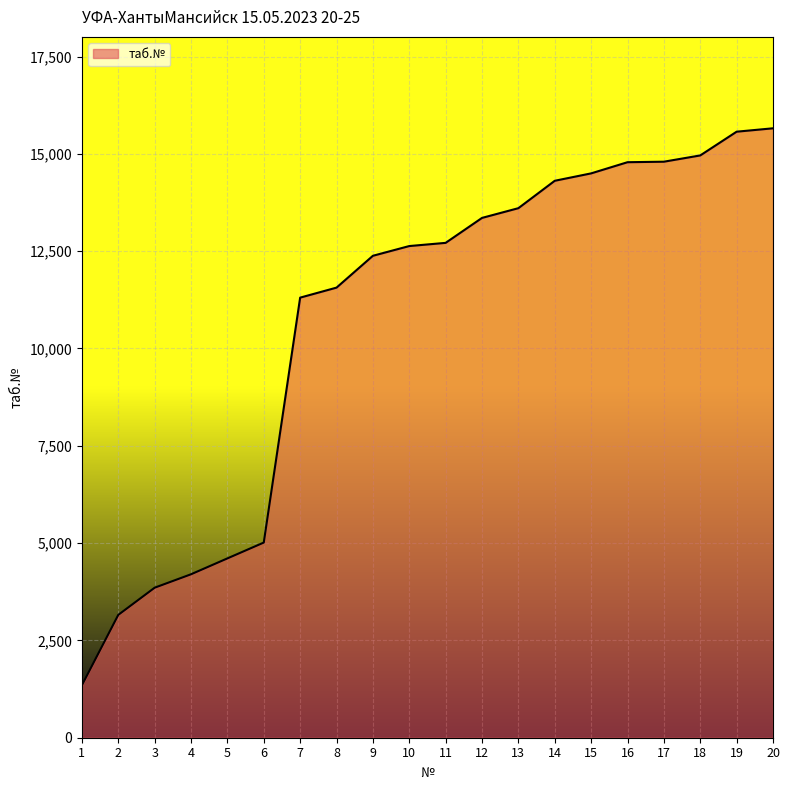

True or false: the data shows 4792 at 13.

False